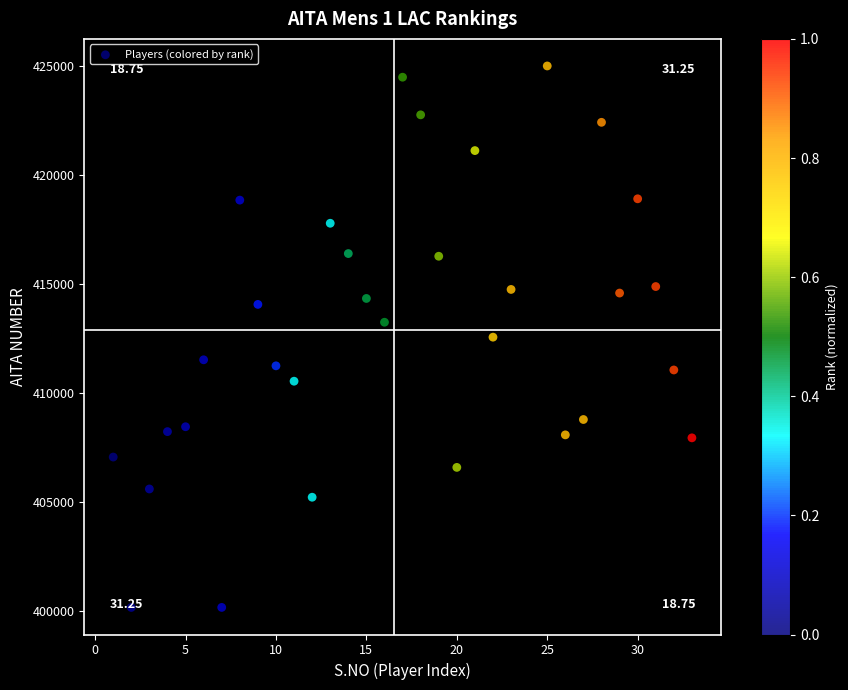

What is the range of Y values (max minus min)?

24857